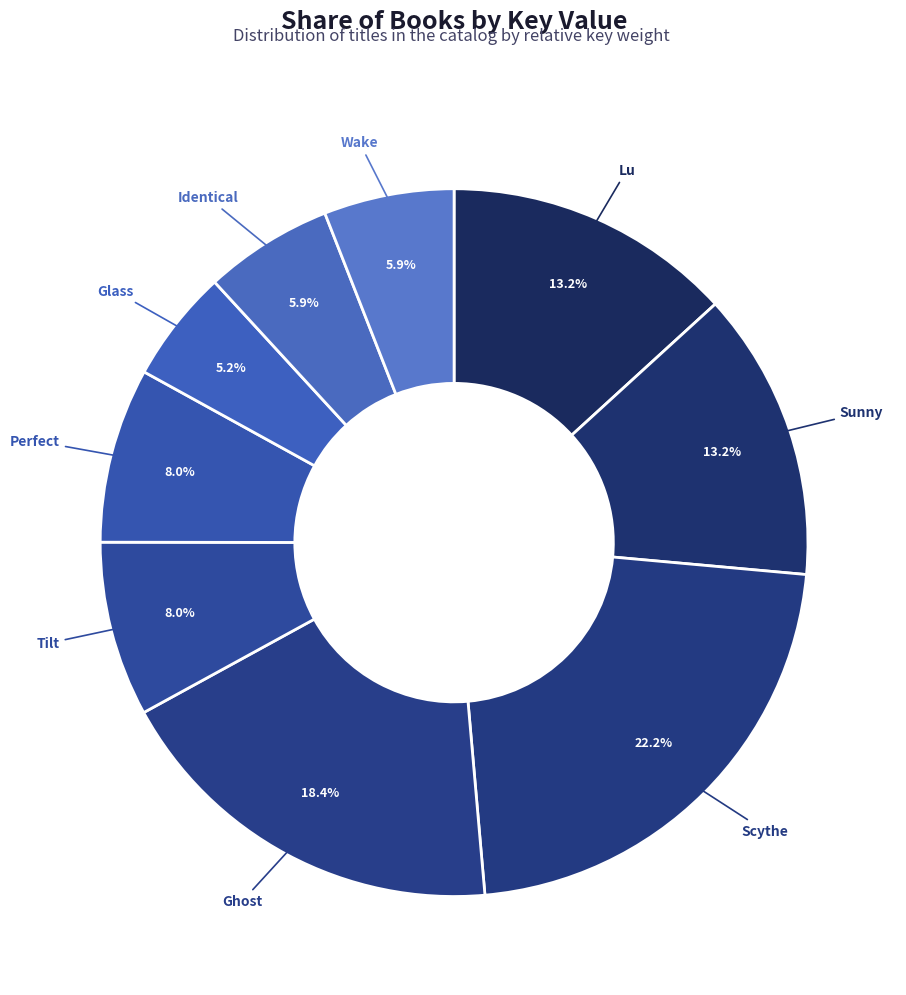

Which category has the smallest portion of the pie?

Glass